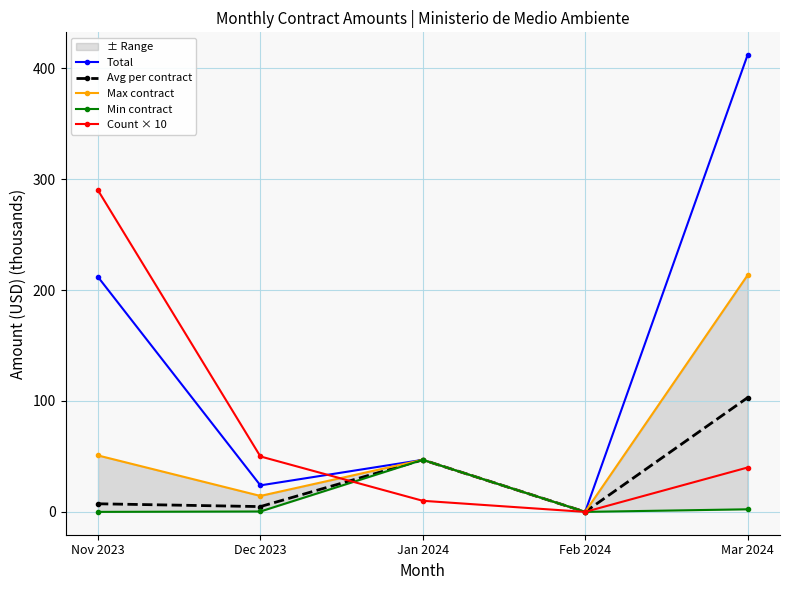

What is the label of the 5th point from the left?

Mar 2024